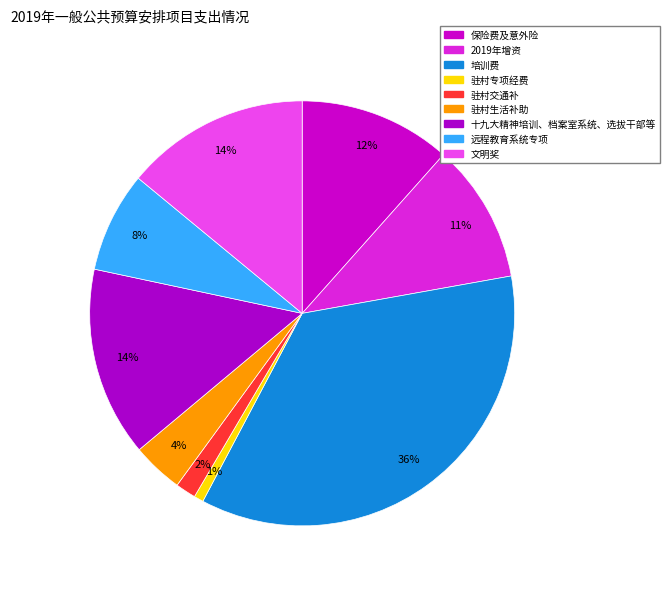

True or false: 远程教育系统专项 accounts for 8% of the total.

True